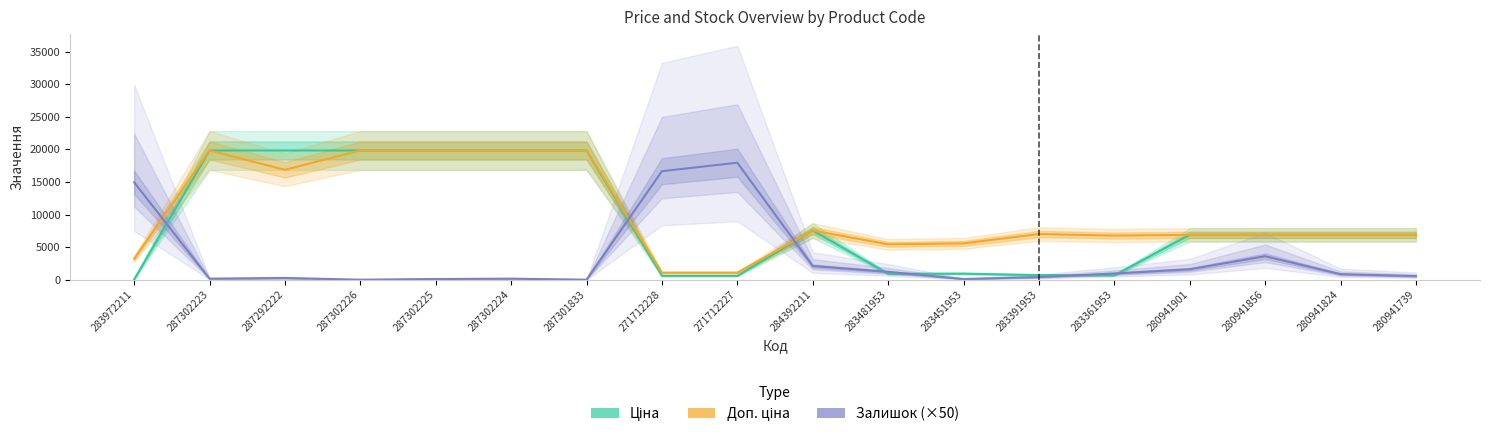

What is the difference between the highest and lowest values at 287301833?

19831.1